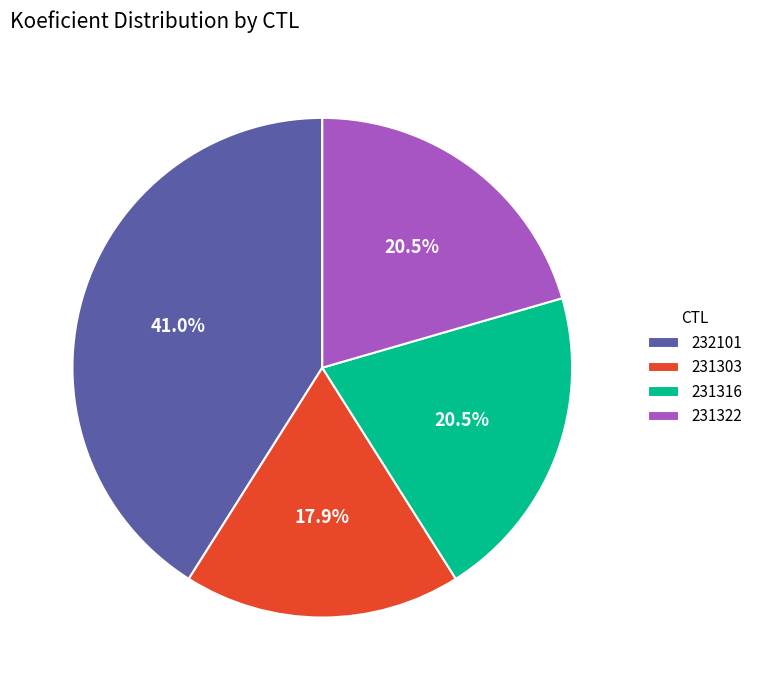

Approximately how many times larger is the value at 231303 compared to 232101?

0.4